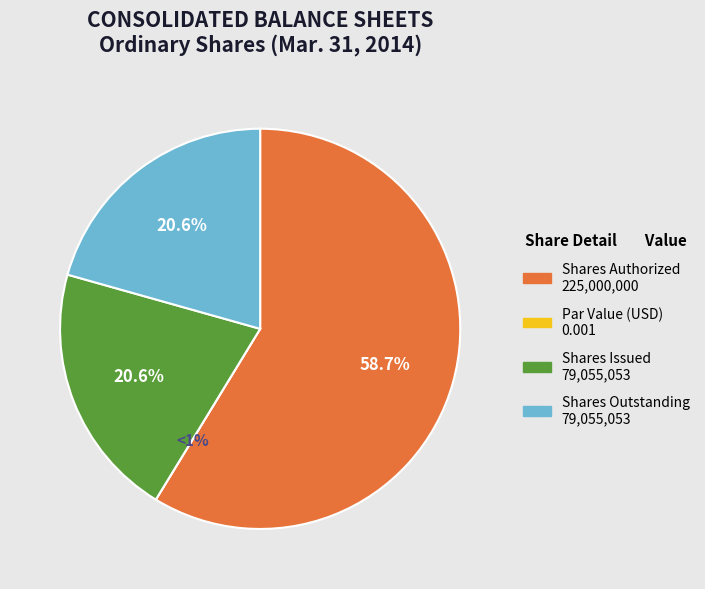

What is the largest slice in the pie chart?

Shares Authorized